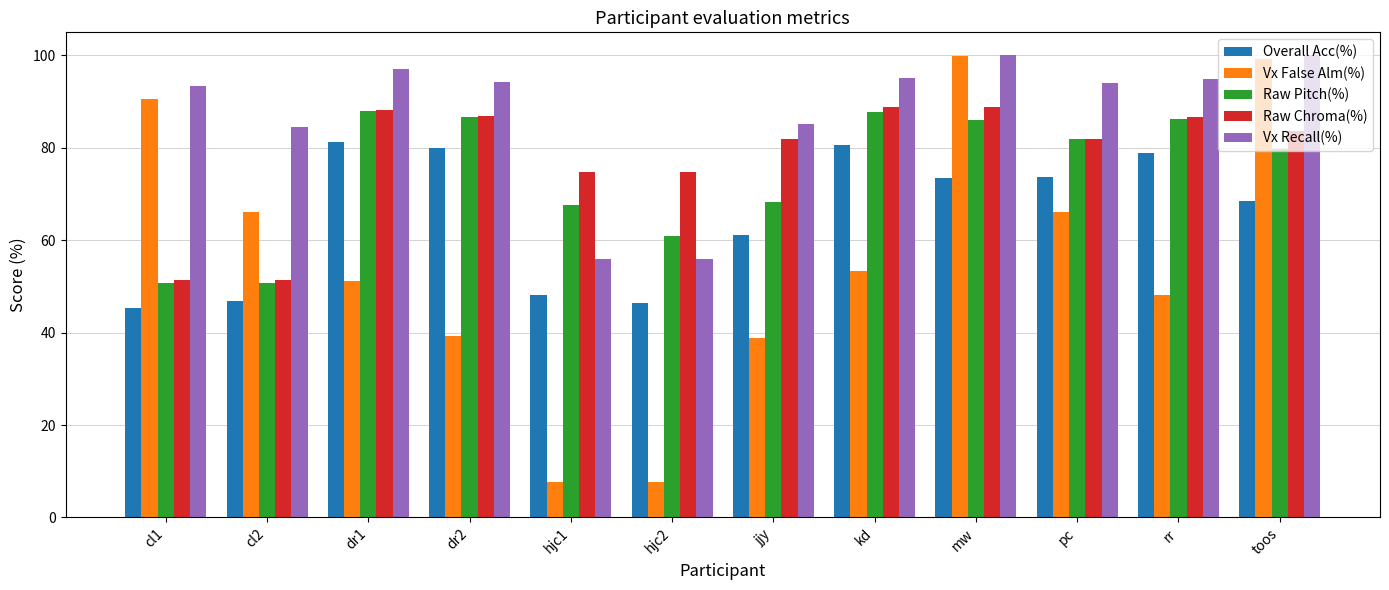

The Raw Chroma(%) series shows 42.9 at jjy. True or false?

False